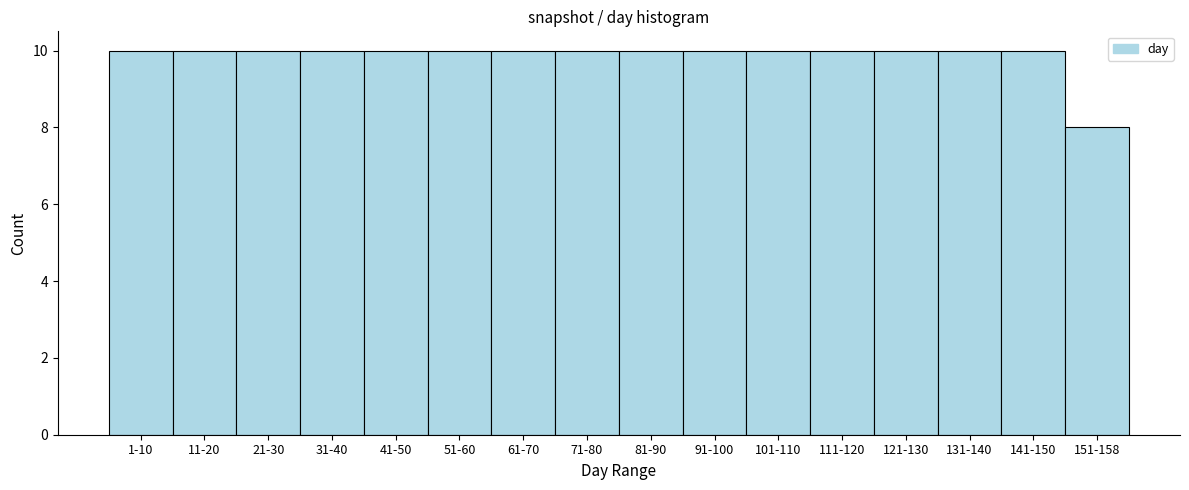

Reading right to left, what are all the values shown in this chart?

151-158=8	141-150=10	131-140=10	121-130=10	111-120=10	101-110=10	91-100=10	81-90=10	71-80=10	61-70=10	51-60=10	41-50=10	31-40=10	21-30=10	11-20=10	1-10=10